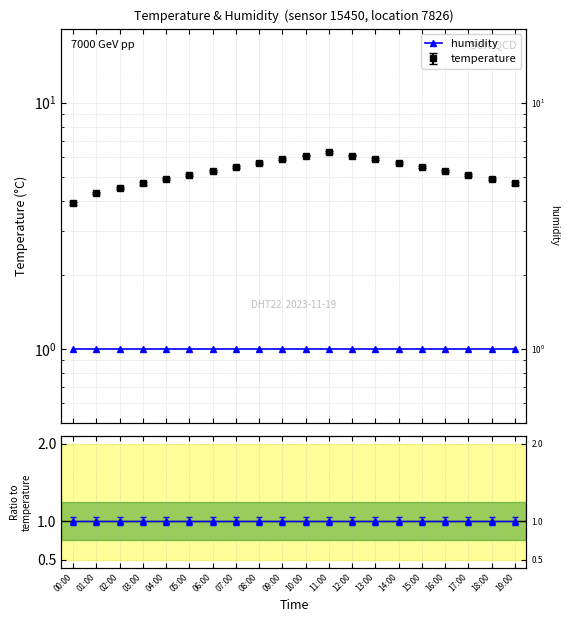

List the labels in order of value, largest first.

11:00, 10:00, 12:00, 09:00, 13:00, 08:00, 14:00, 07:00, 15:00, 06:00, 16:00, 05:00, 17:00, 04:00, 18:00, 03:00, 19:00, 02:00, 01:00, 00:00